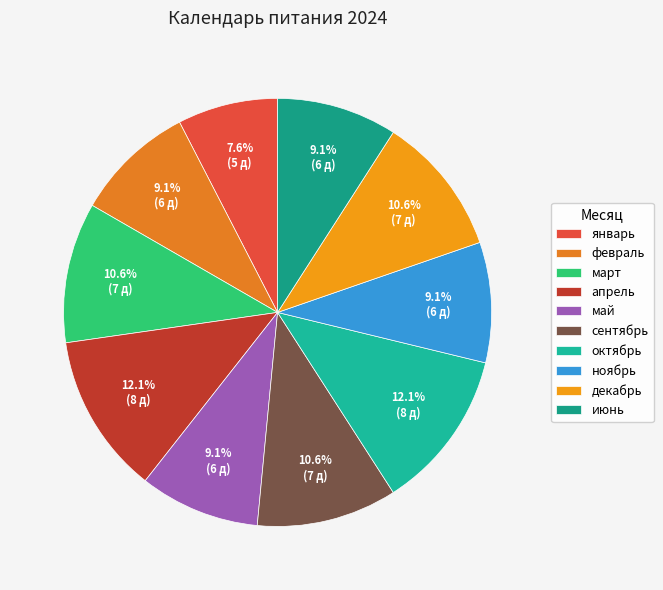

Is the sum of июнь and октябрь greater than half?

No